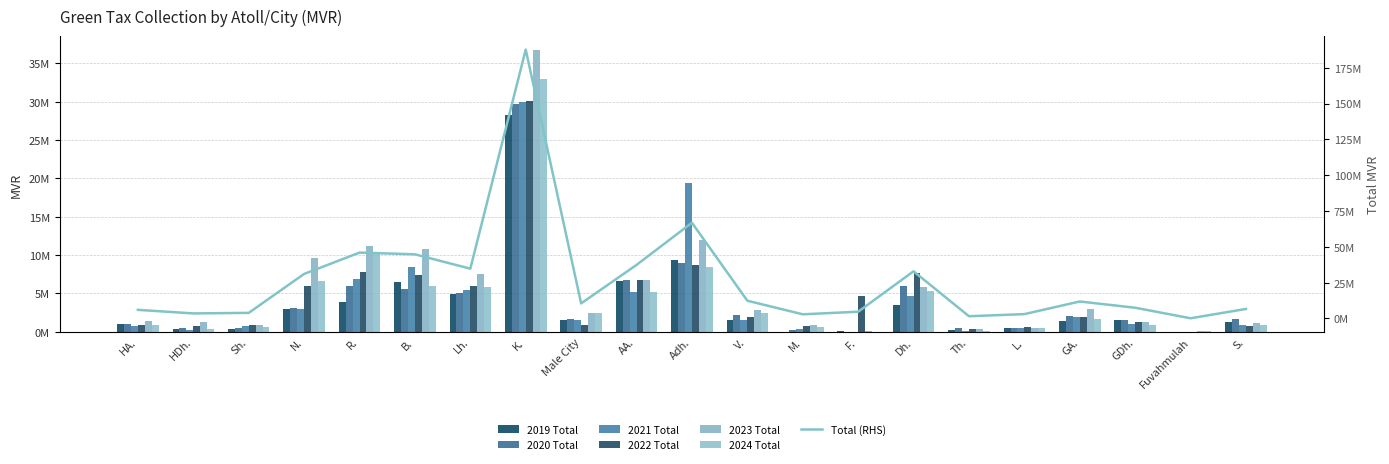

Rank the series by their maximum value, from highest to lowest.

2023 Total, 2024 Total, 2022 Total, 2021 Total, 2020 Total, 2019 Total